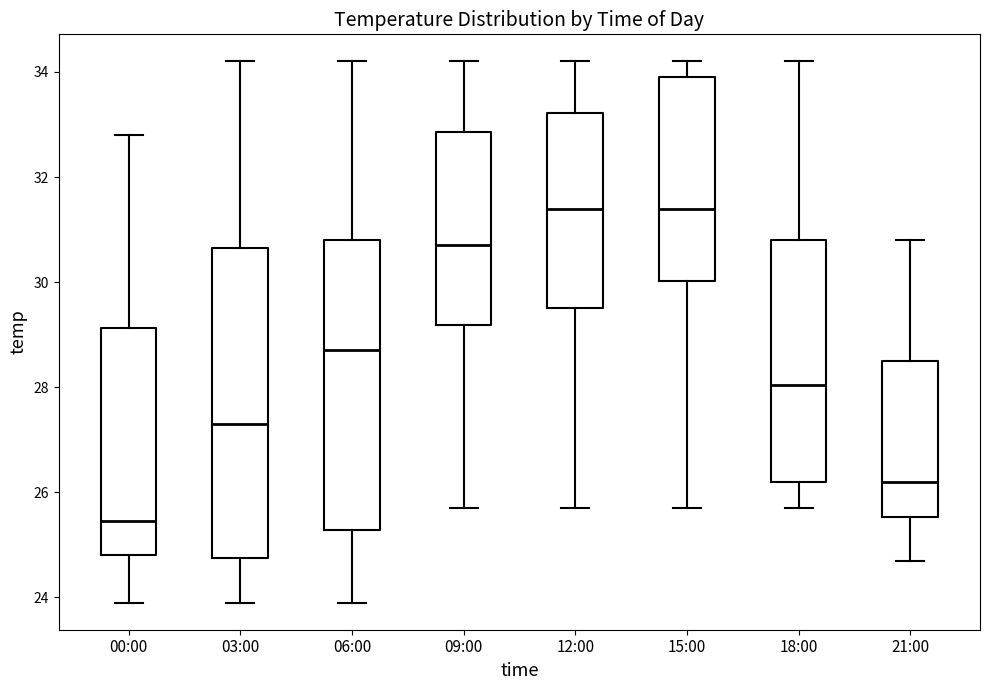

Where does the upper whisker of the box for 09:00 end on the y-axis? The values are not printed on the chart, so give them approximately, as read against the axis.

34.2